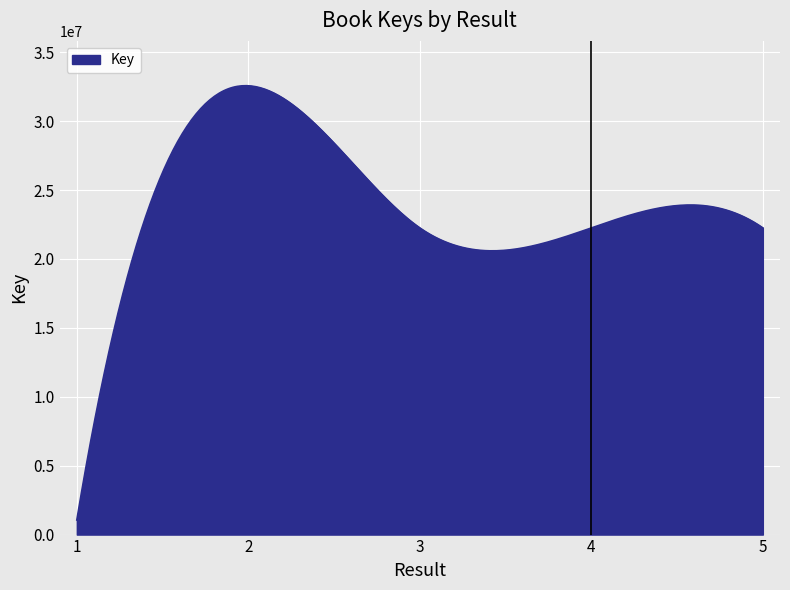

What is the difference between the maximum and minimum values?

31511086.2